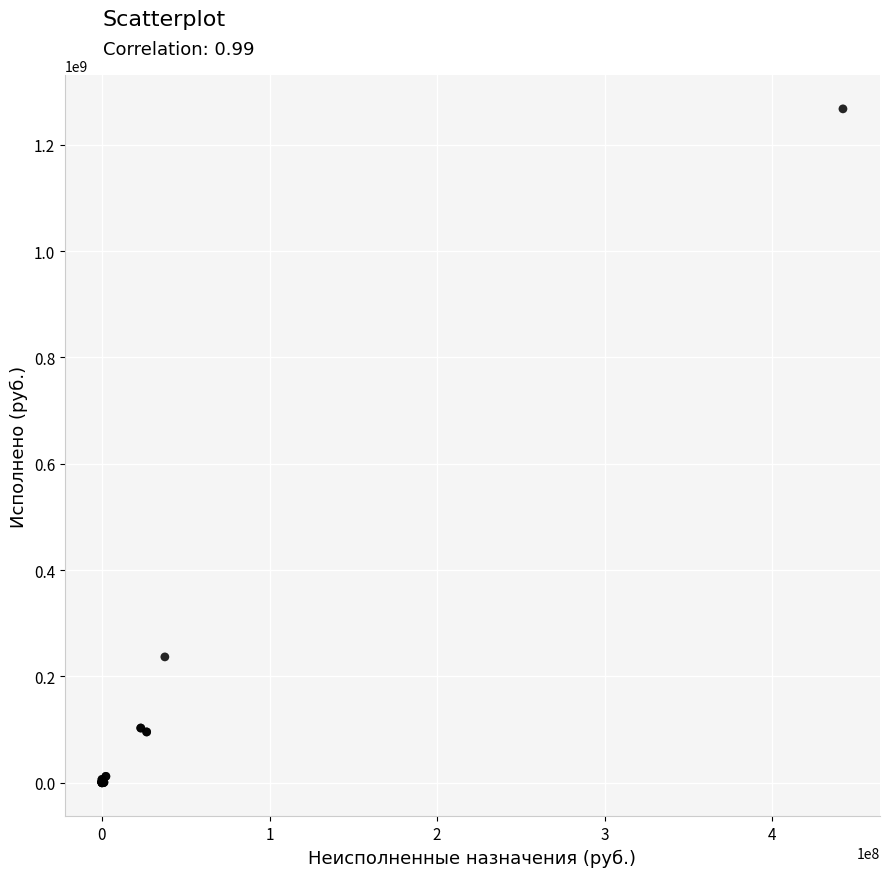

What Y value in the scatter plot is closest to 633779443?

236761336.9